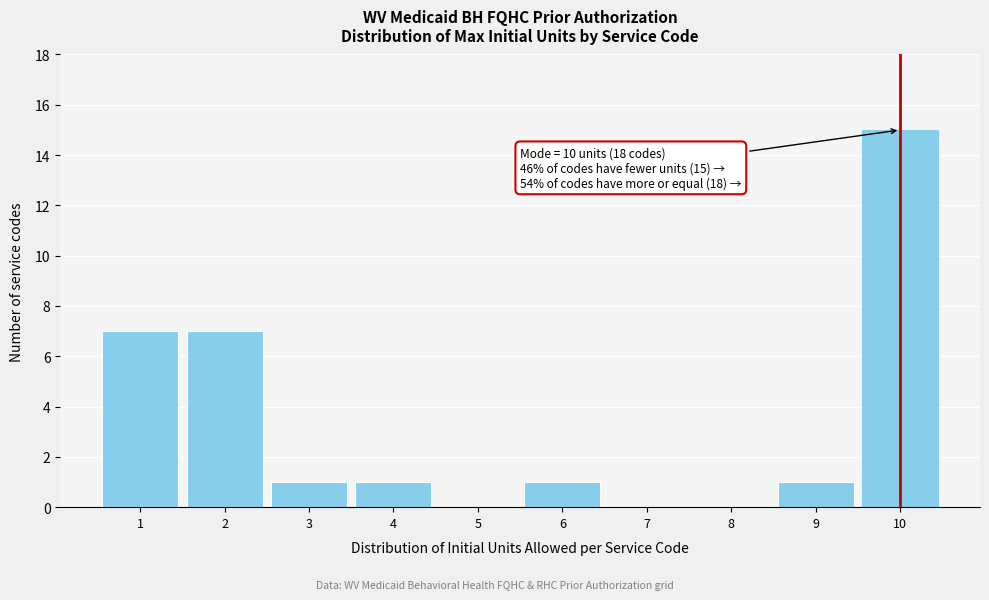

Which range on the x-axis has the tallest bar?

9.5 to 10.5